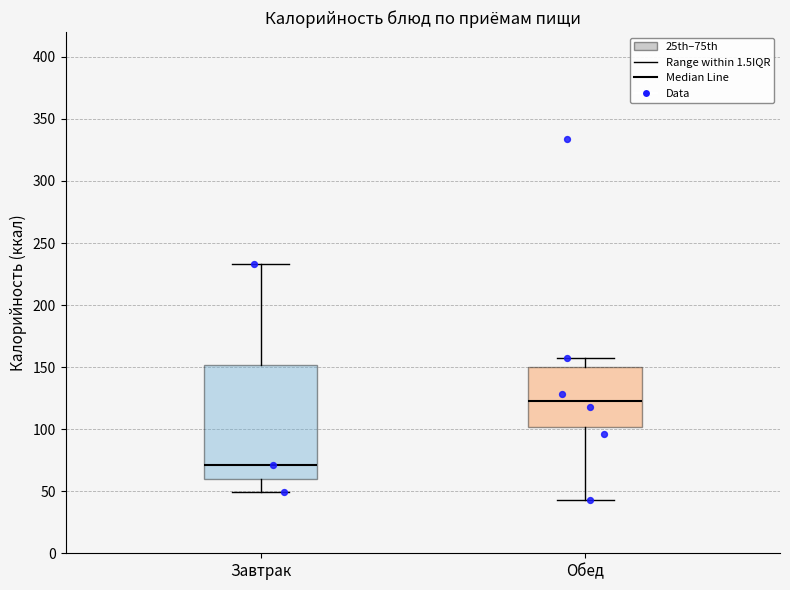

Where is the lower edge of the box for Завтрак on the y-axis? The values are not printed on the chart, so give them approximately, as read against the axis.

60